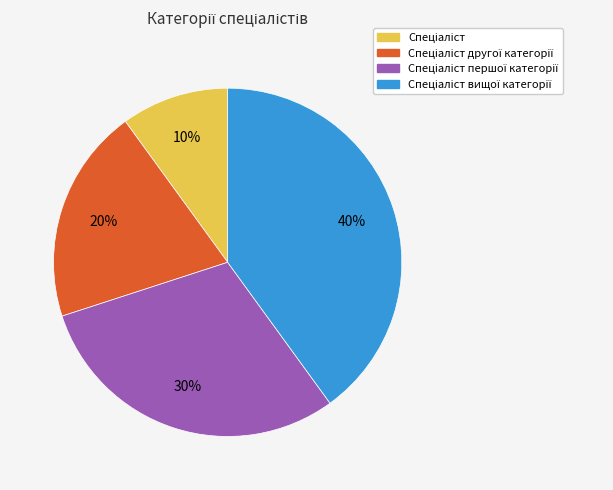

To the nearest percent, what is the average slice percentage?

25%